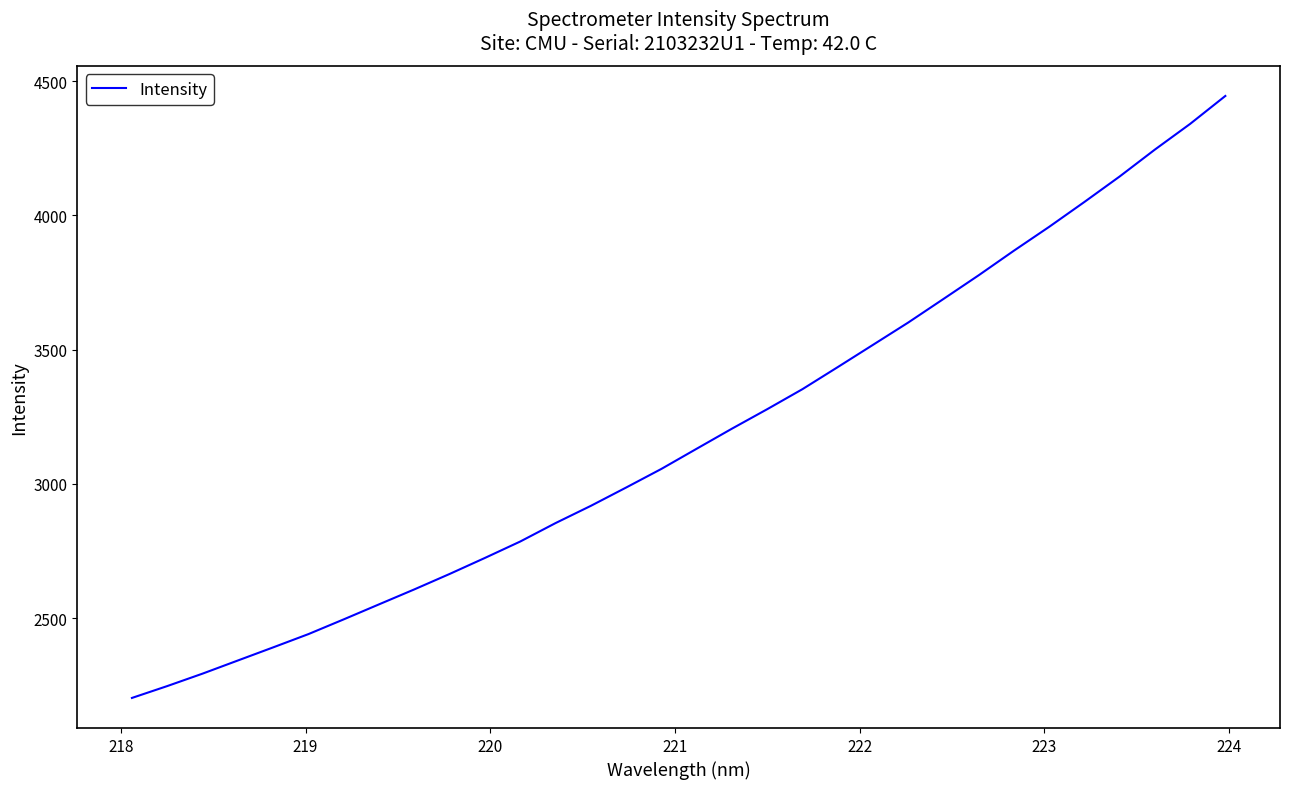

How many categories are shown in the chart?

32